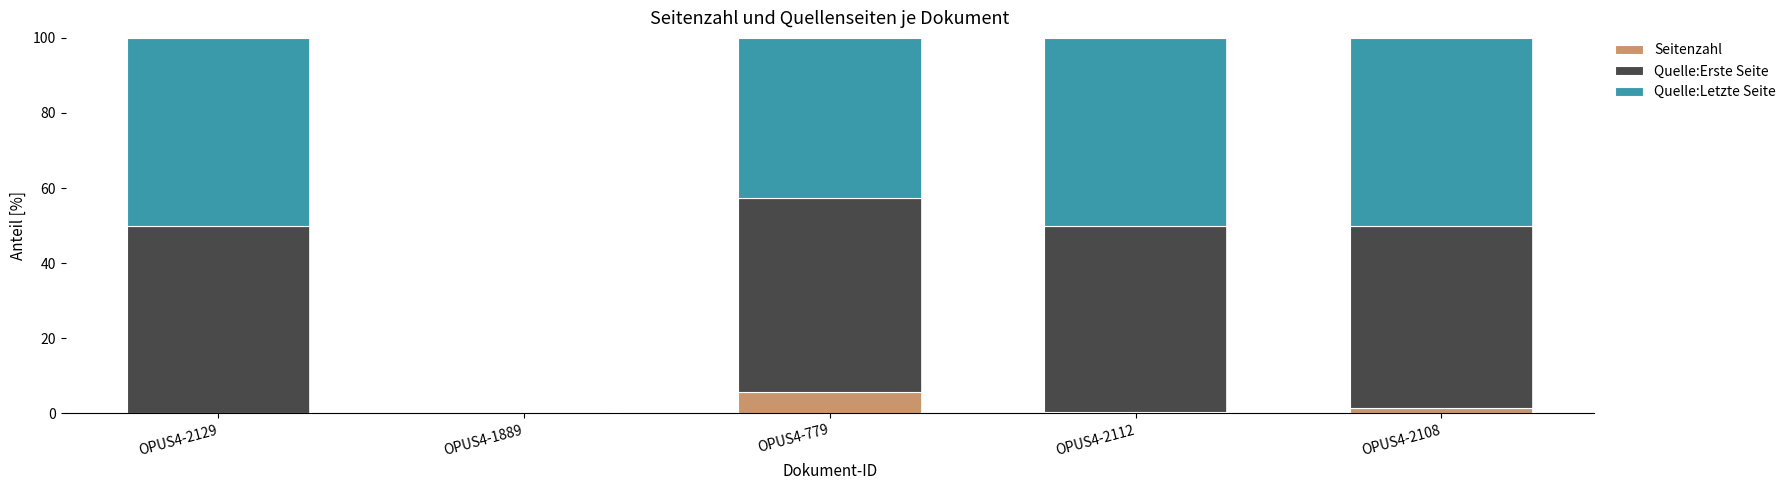

Are the bars horizontal?

No